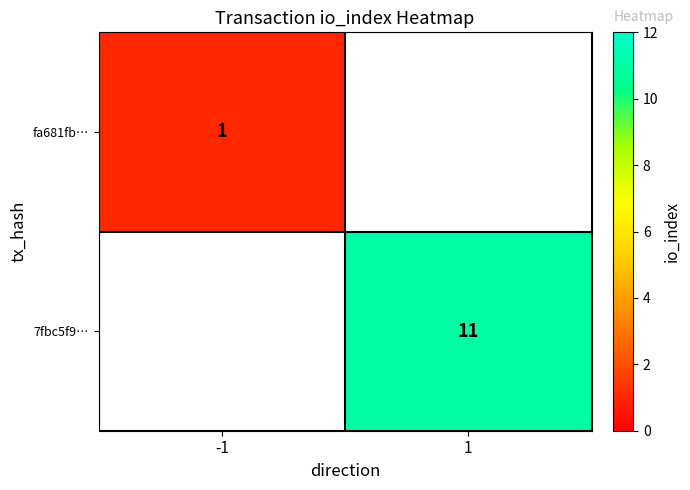

The fa681fb… series shows 0 at -1. True or false?

False